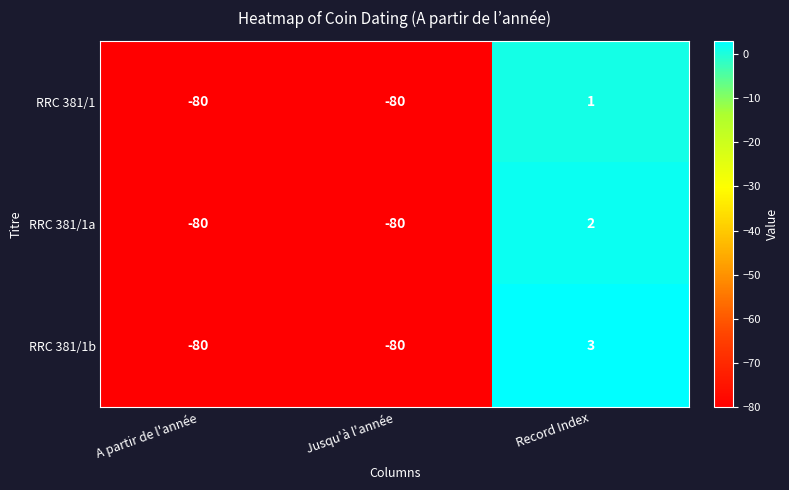

At how many categories does at least one series exceed -42?

1